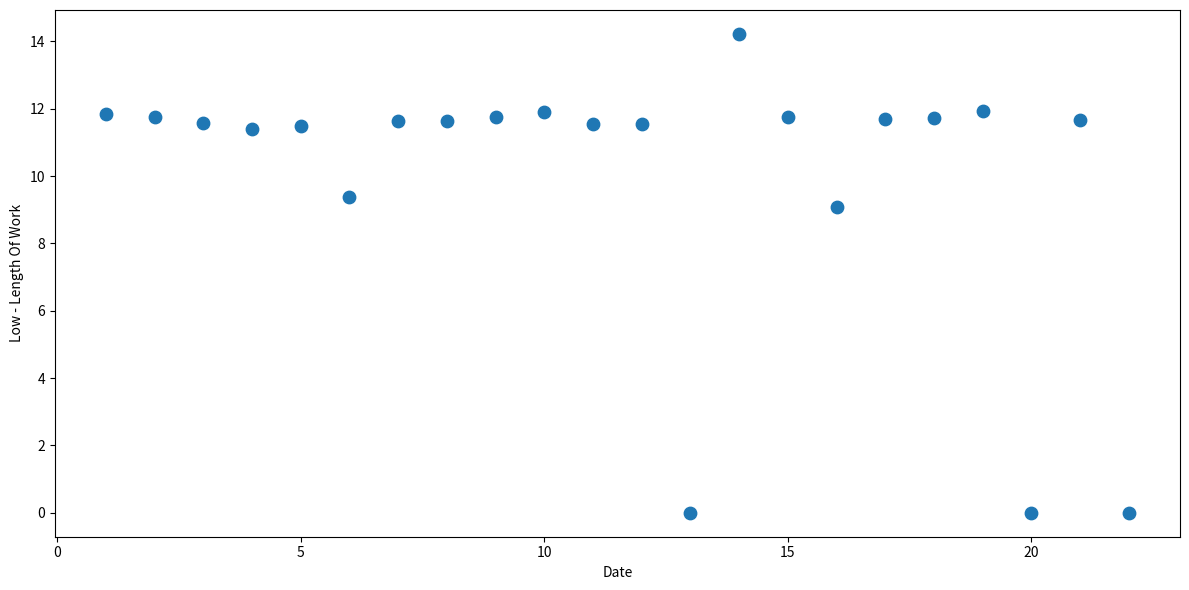

What is the range of X values (max minus min)?

21.0